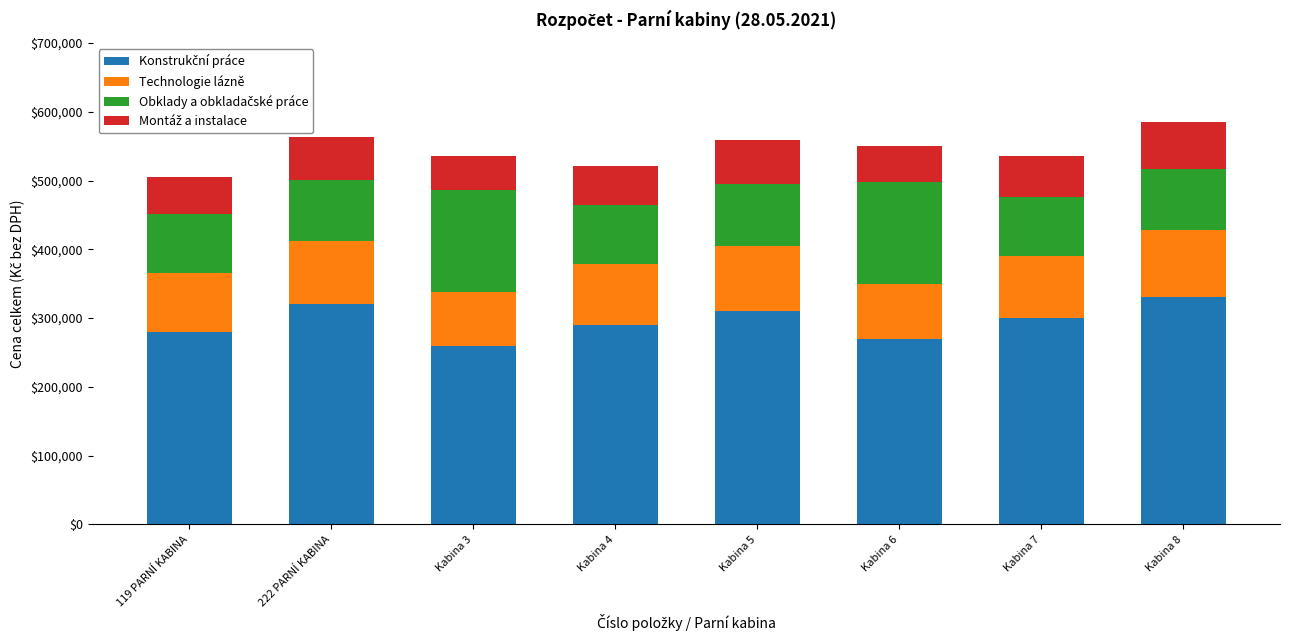

What is the total value across all series at Kabina 4?

521675